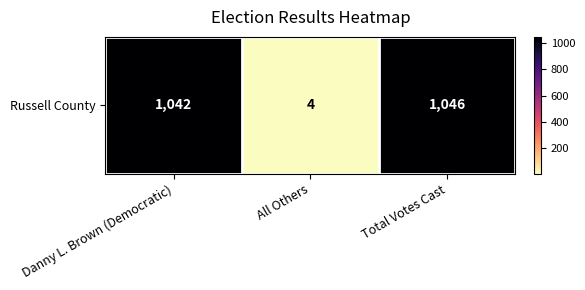

Rank the categories by value from highest to lowest.

Total Votes Cast, Danny L. Brown (Democratic), All Others